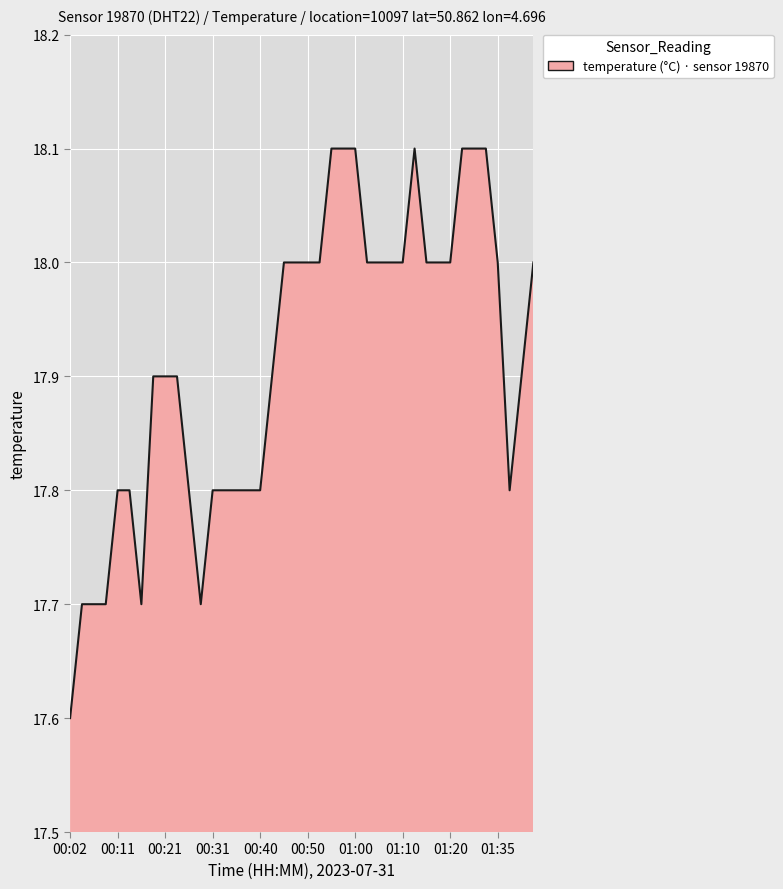

How many values are between 17 and 18?

33